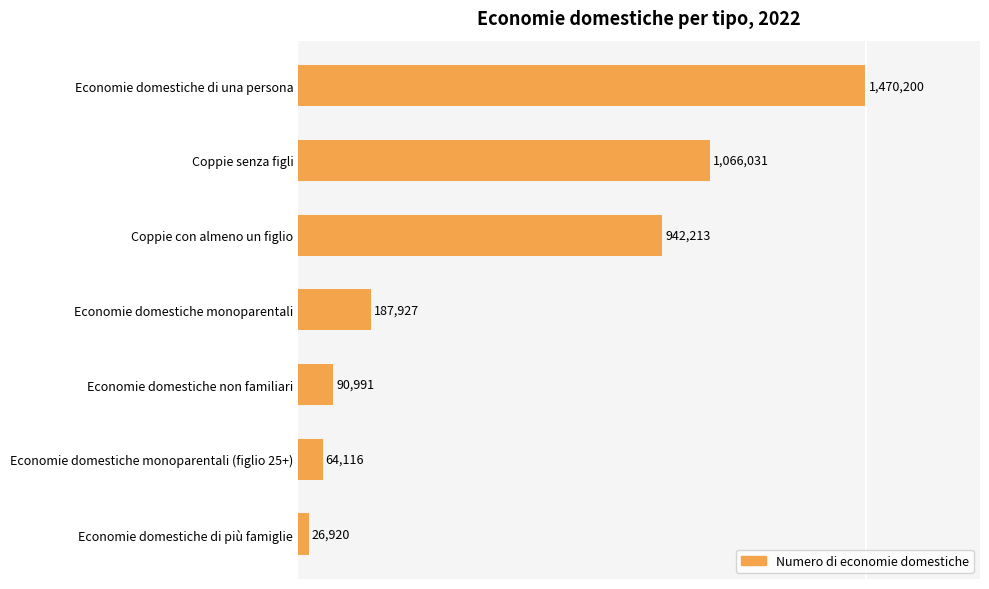

How many bars are there in total?

7